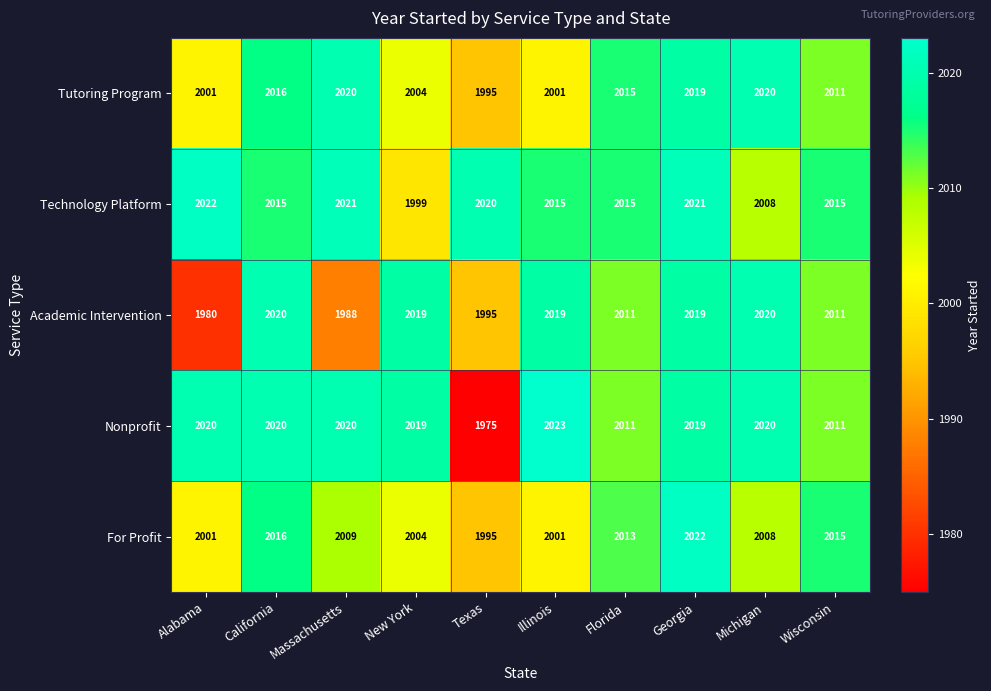

True or false: For Profit has a value of 2022 at Georgia.

True